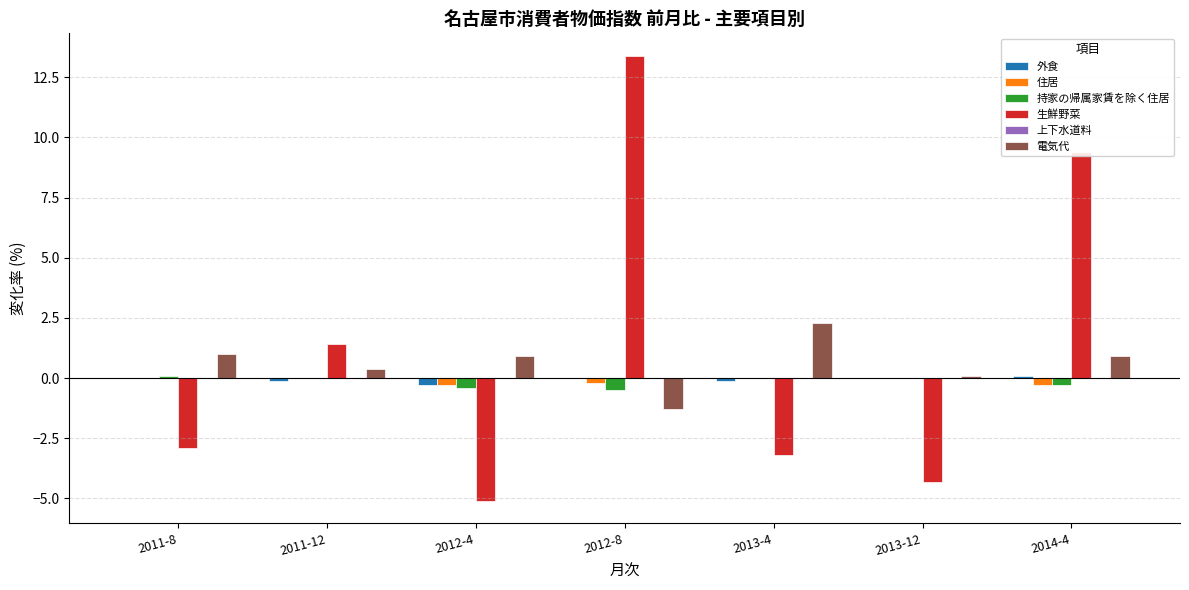

Which category has the highest value across all series?

2012-8